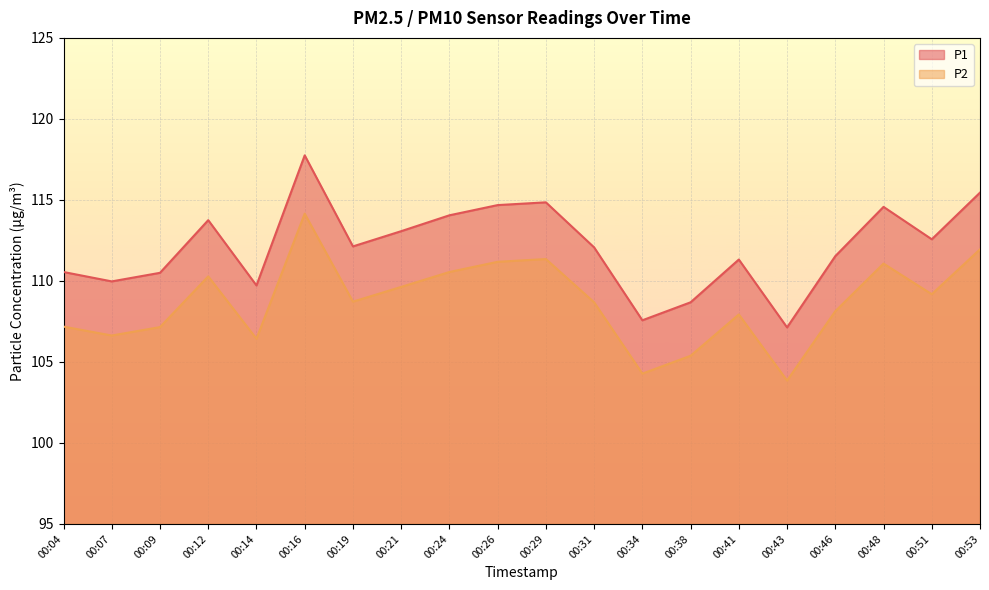

What is the difference between the P2 values at 00:38 and 00:31?

3.3